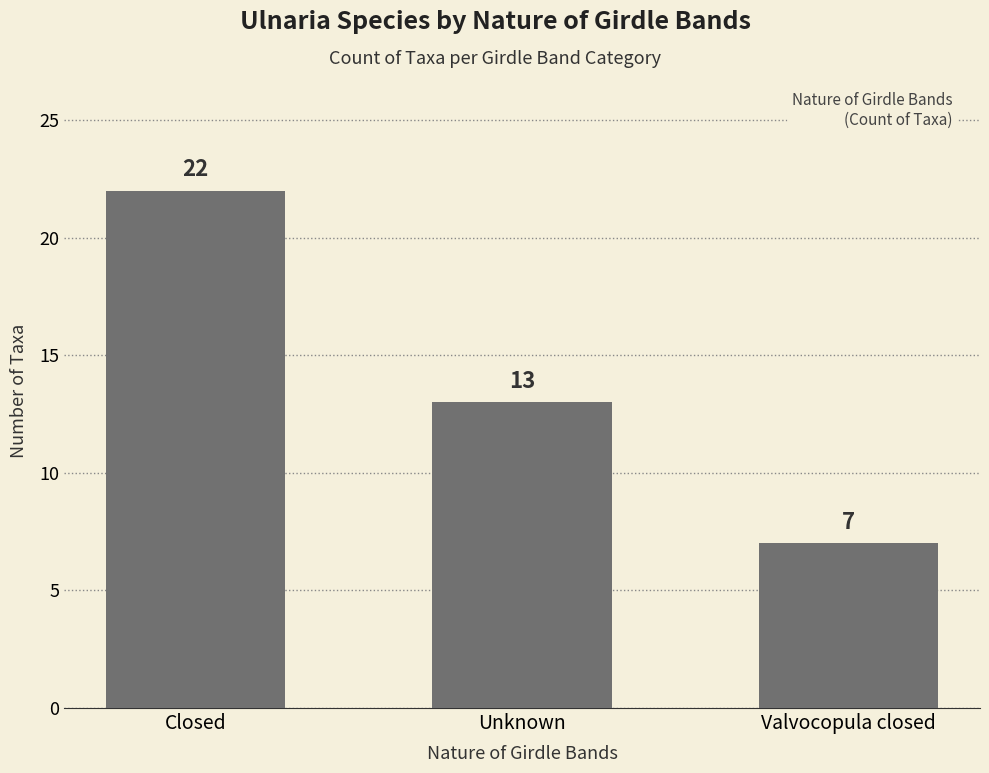

At which label does the data first exceed 13?

Closed